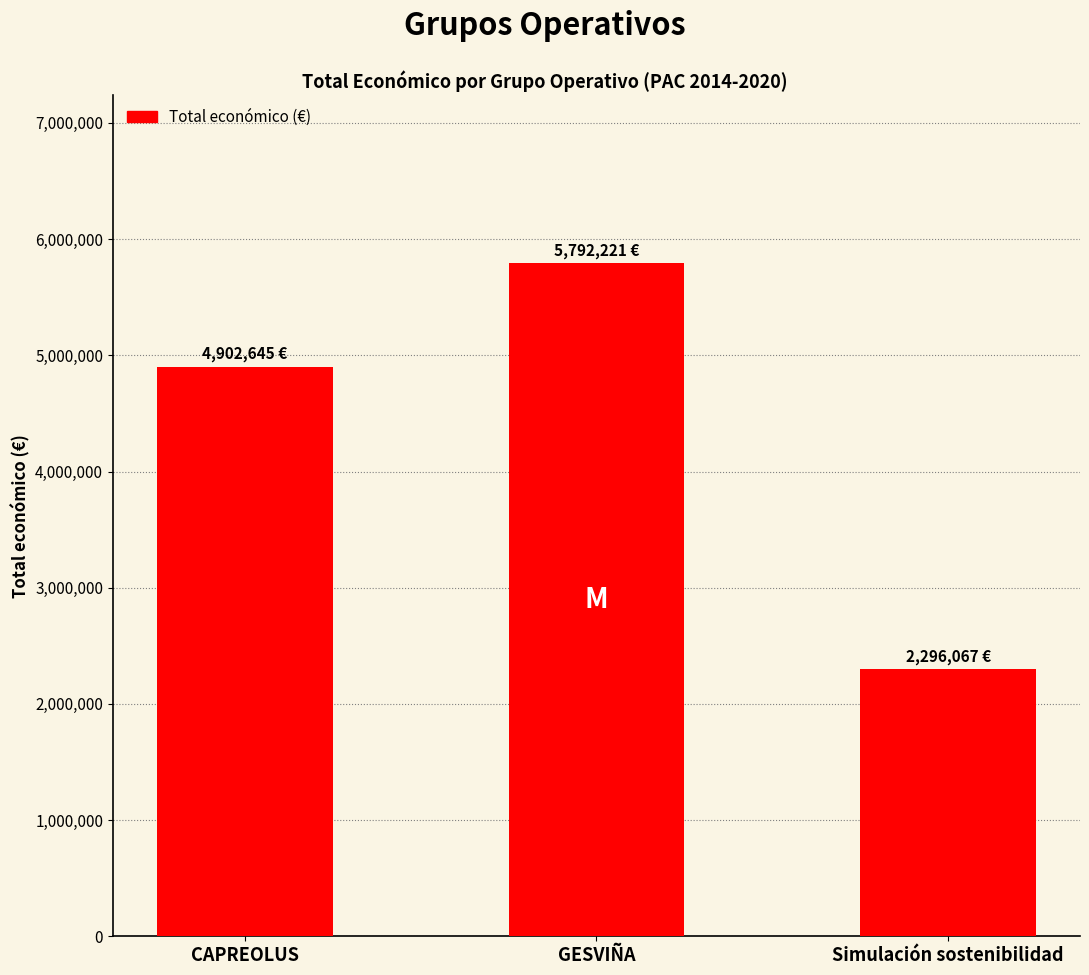

What is the greatest value displayed?

5792221